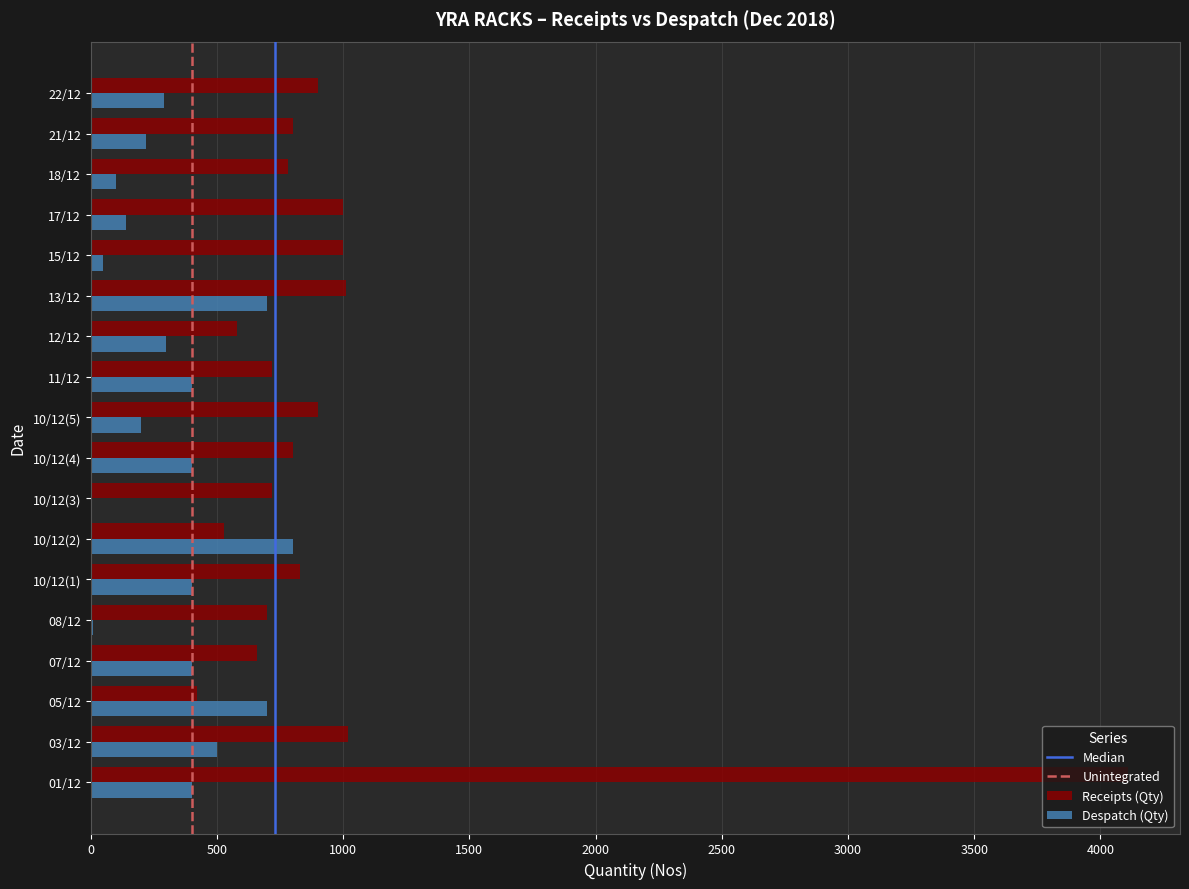

Which category has the highest value in the Despatch (Qty) series?

10/12(2)